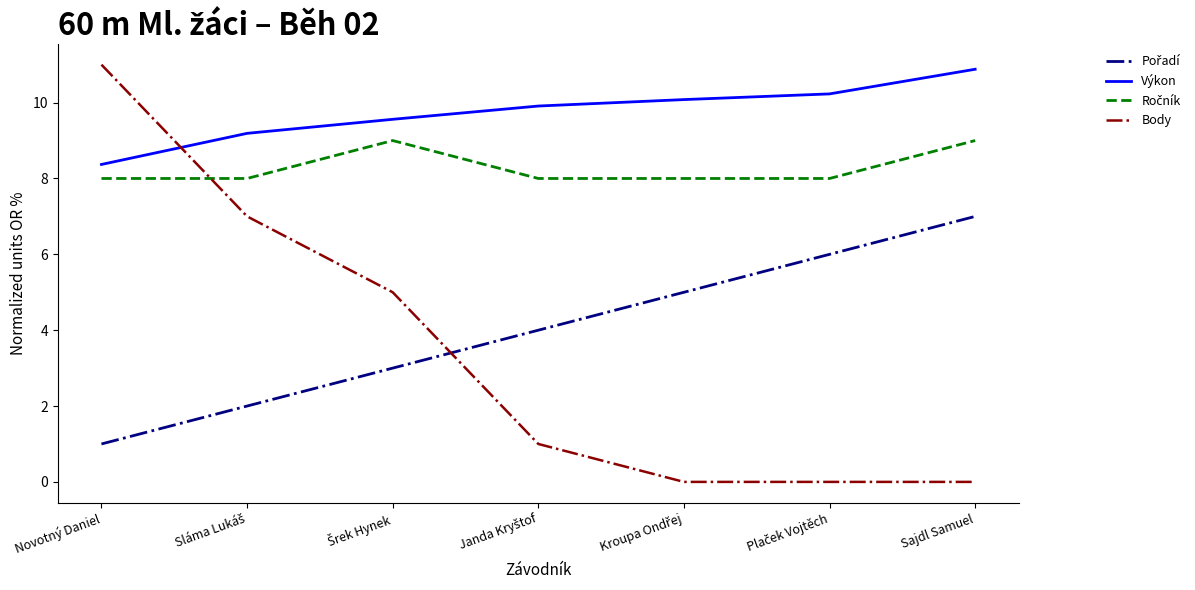

Which series has the largest range (max minus min)?

Body